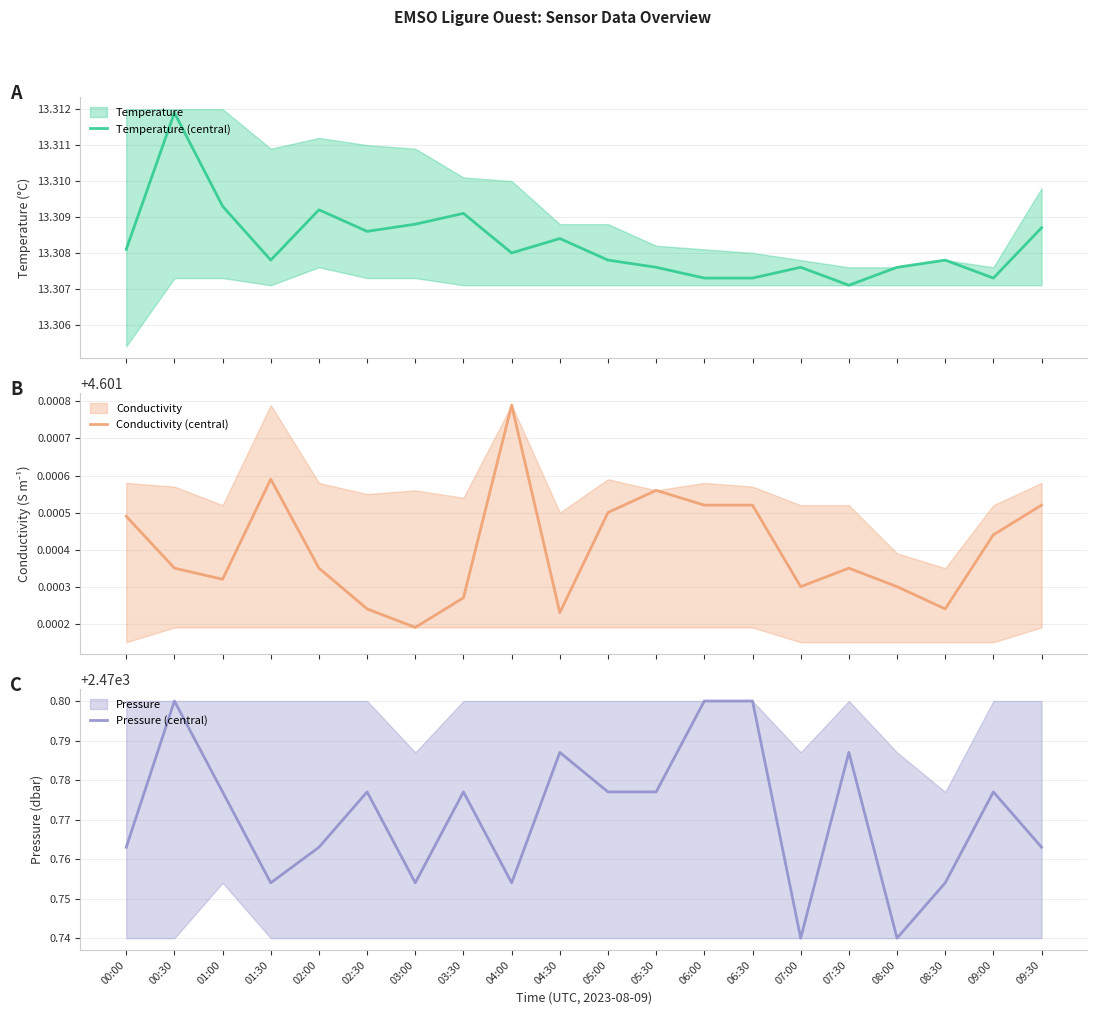

At which category does the chart reach its peak across all series?

00:30